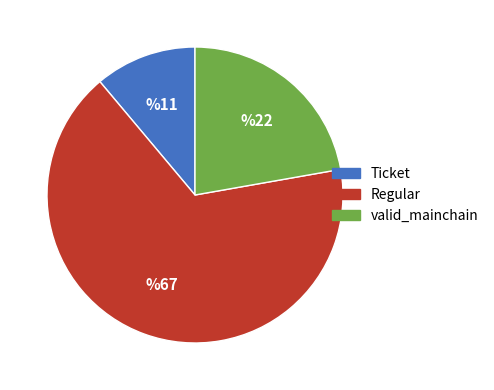

Is there a majority slice in this chart?

Yes